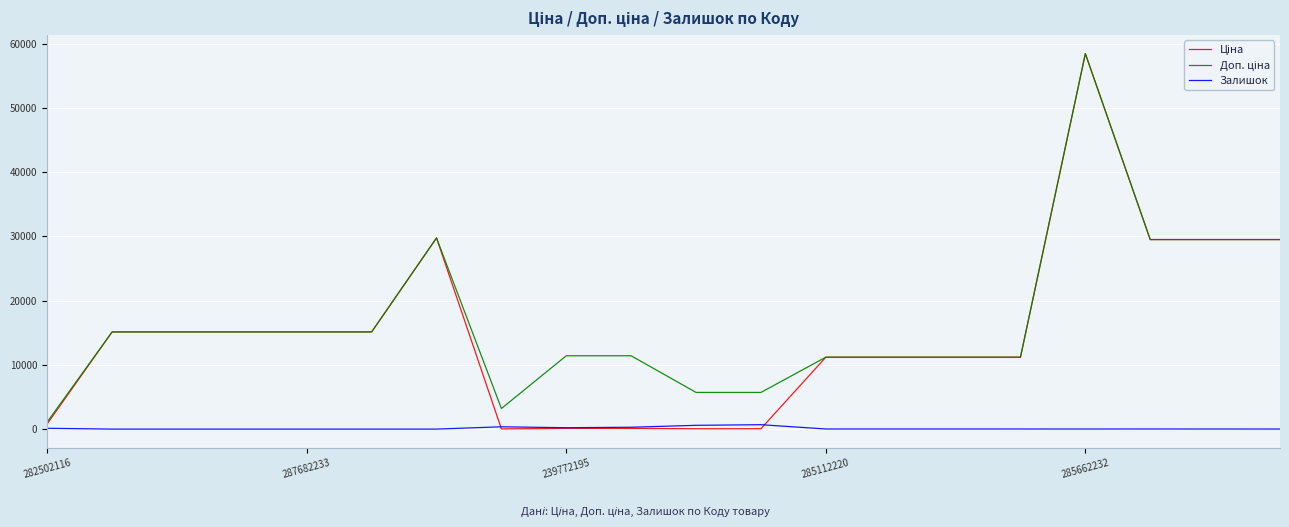

What is the maximum value shown in the chart?

58426.5